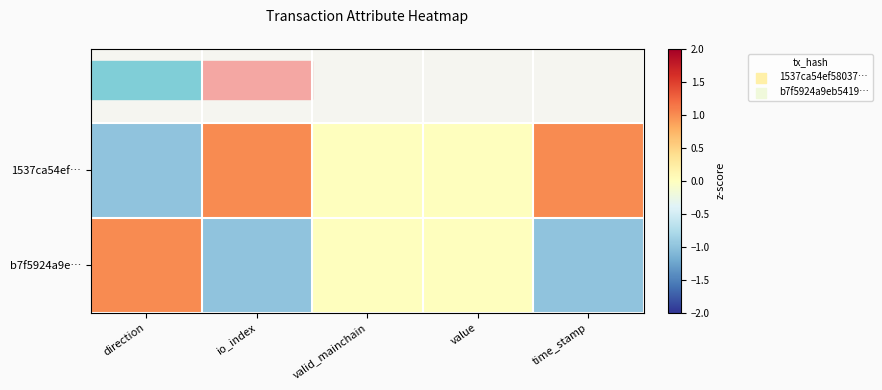

Rank the series by their average value, from highest to lowest.

1537ca54ef…, b7f5924a9e…